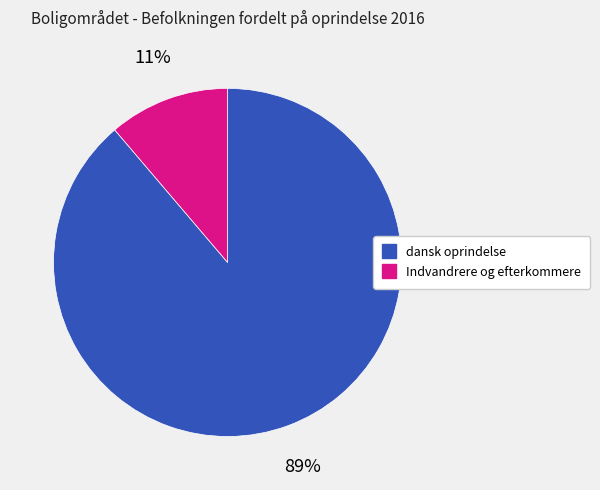

Count the number of slices in the pie.

2